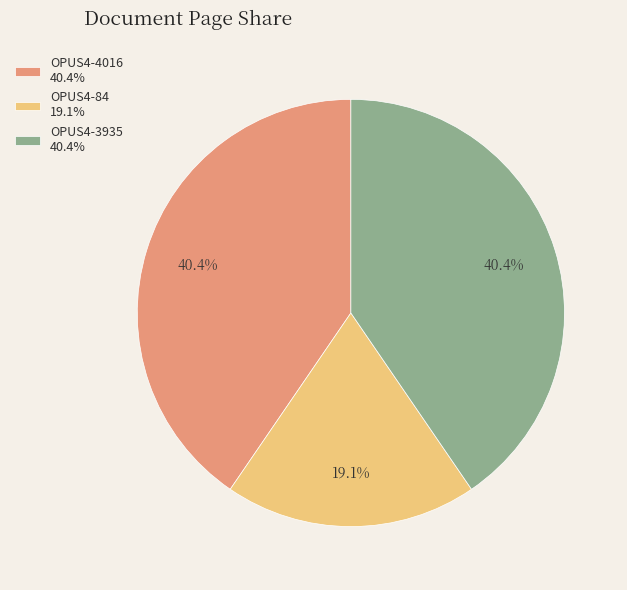

True or false: OPUS4-3935 accounts for 47% of the total.

False